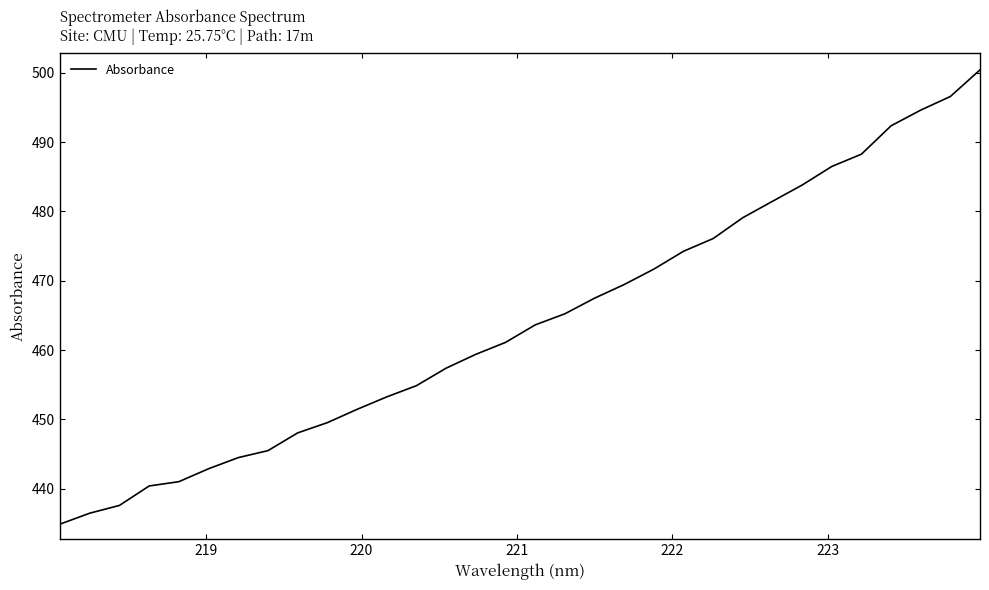

What is the difference between the maximum and minimum values?

65.5